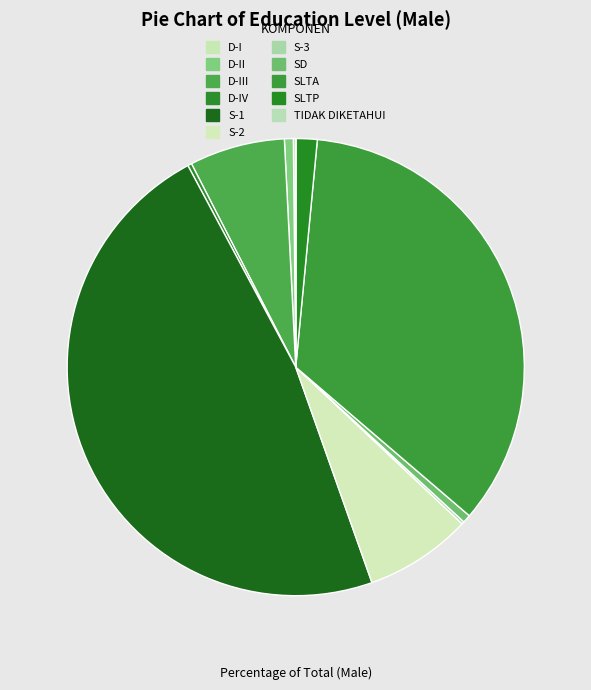

Is there any slice that represents more than half of the pie?

No